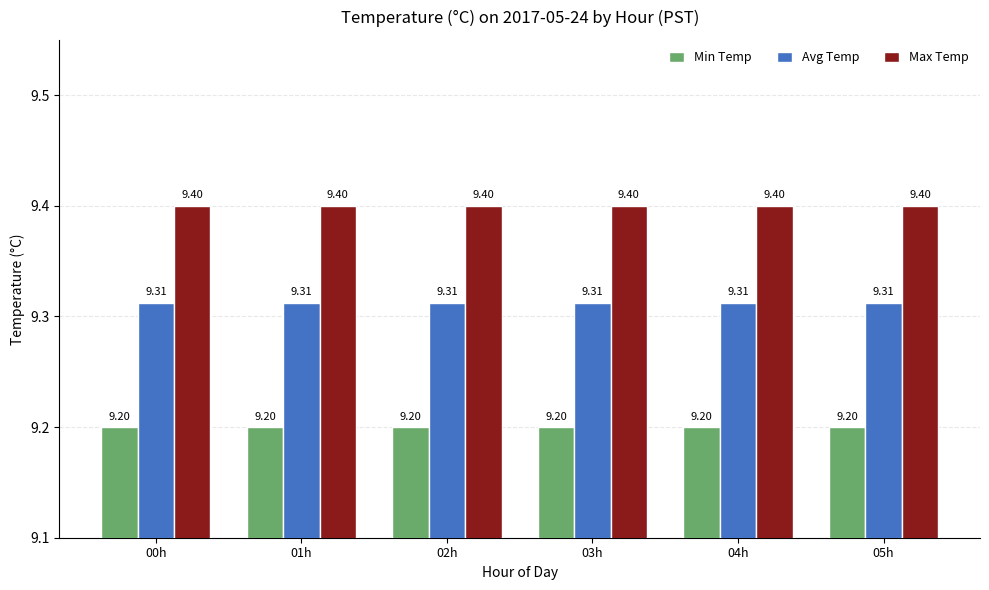

What value does the Max Temp series have at 00h?

9.4